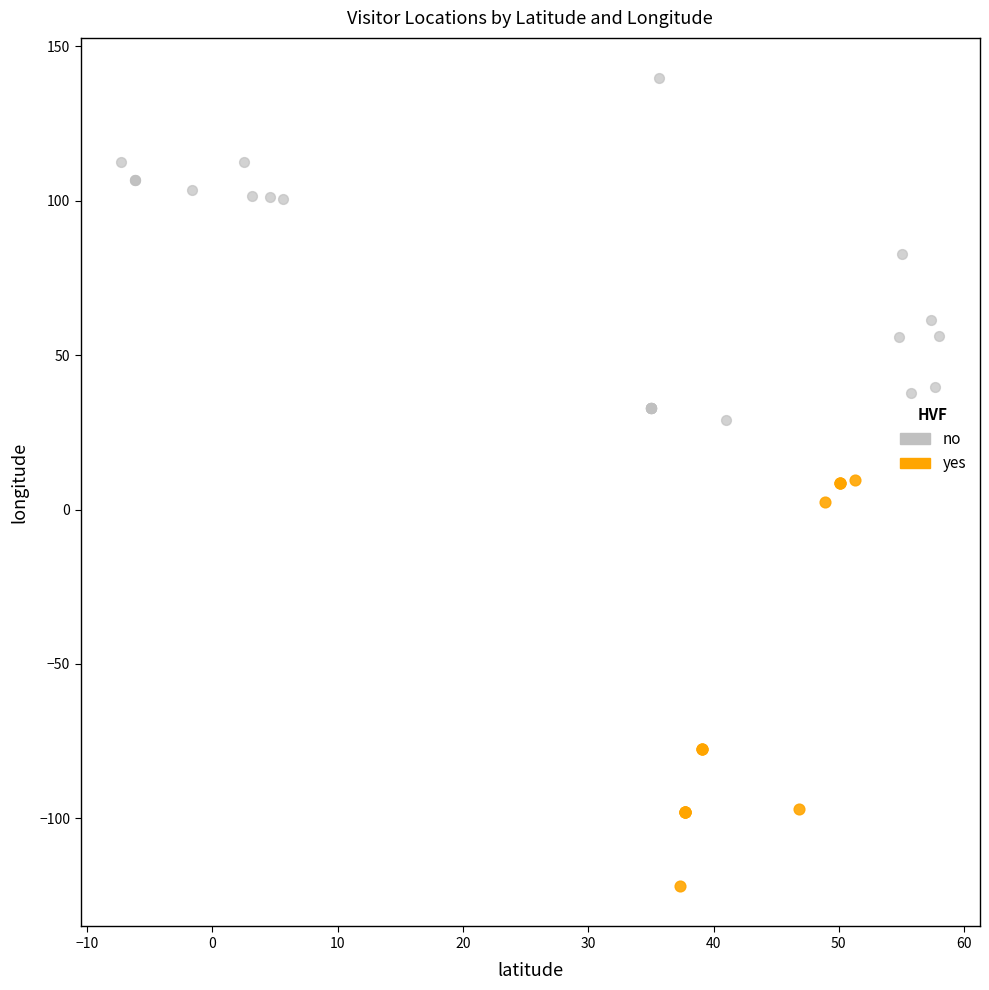

Which series has the widest spread of Y values?

yes